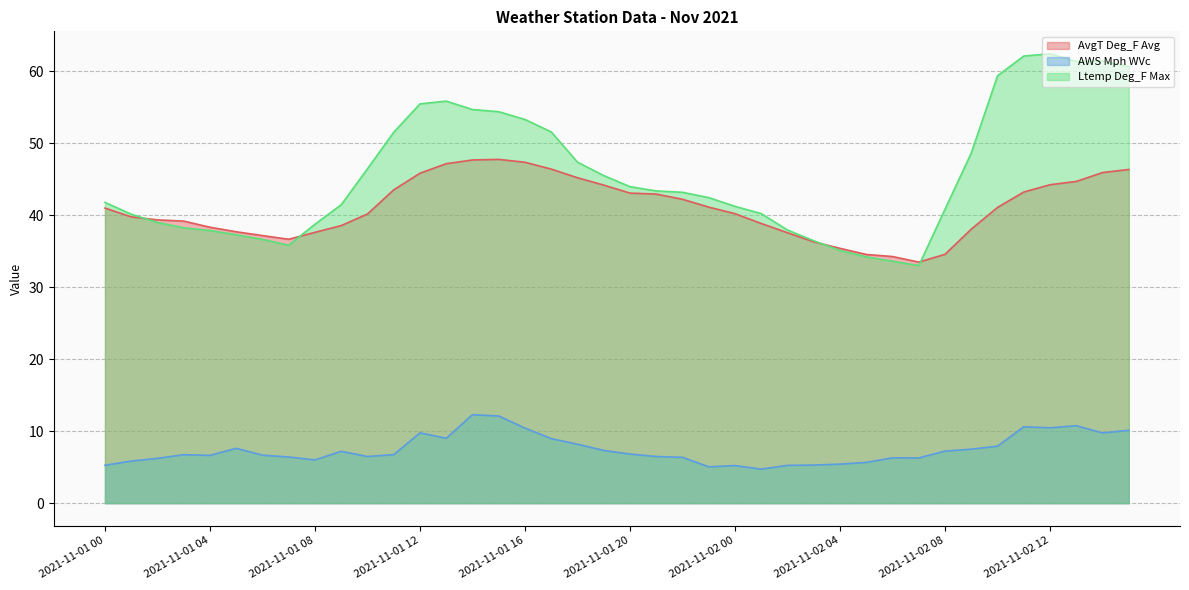

At which label does Ltemp Deg_F Max reach its minimum?

2021-11-02 07